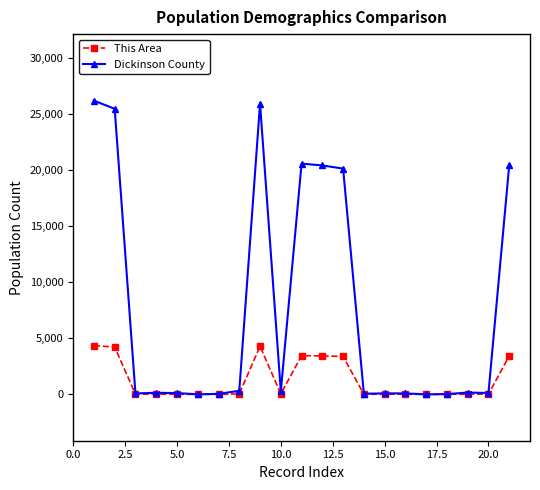

Which series has the largest total across all categories?

Dickinson County